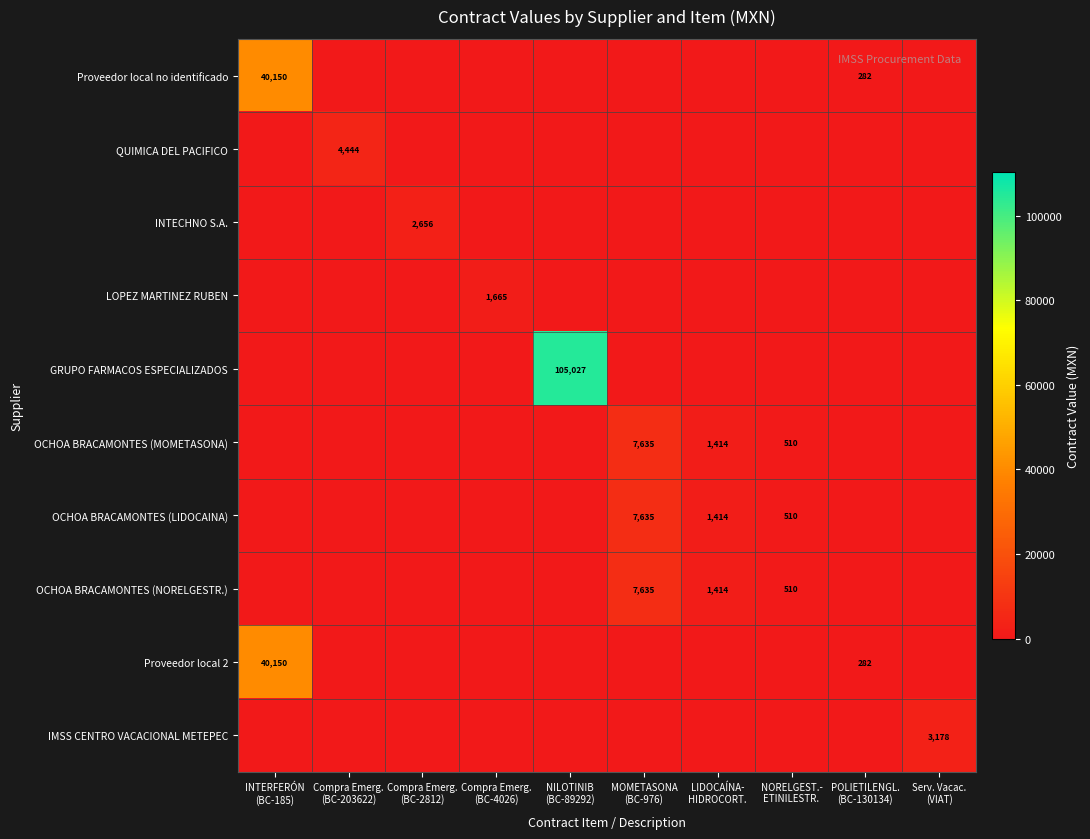

What is the highest value of the Proveedor local 2 series?

40150.0